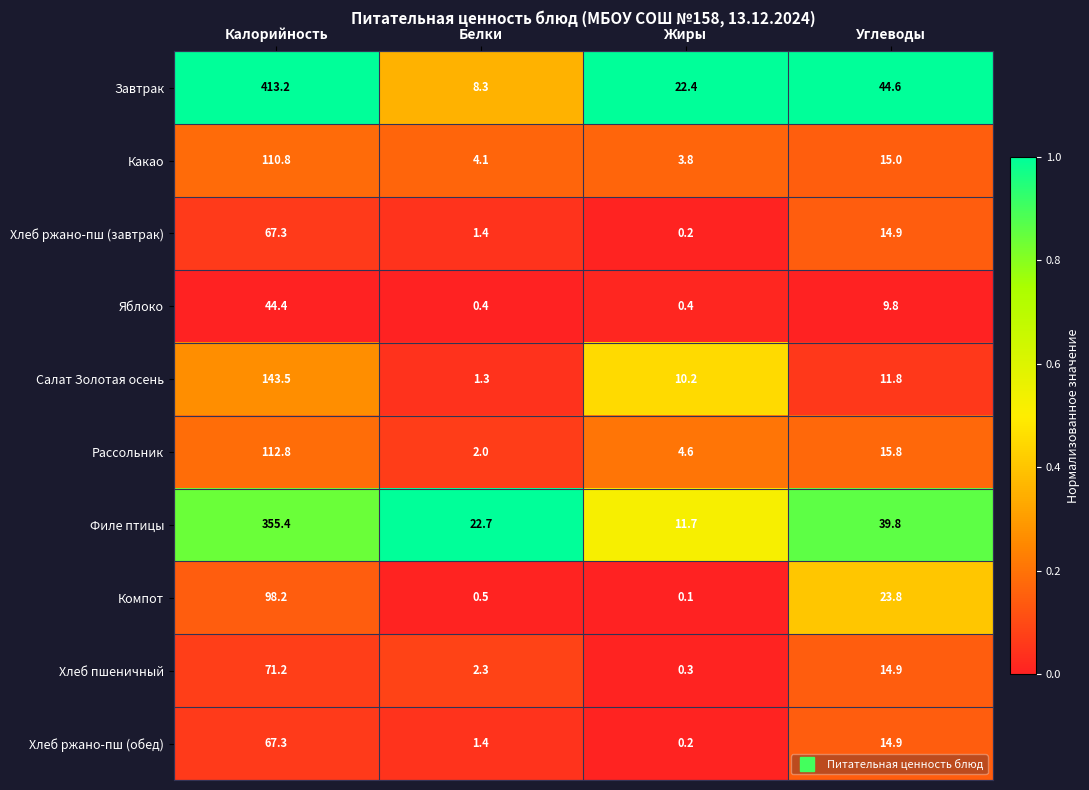

Which series has the largest total across all categories?

Завтрак